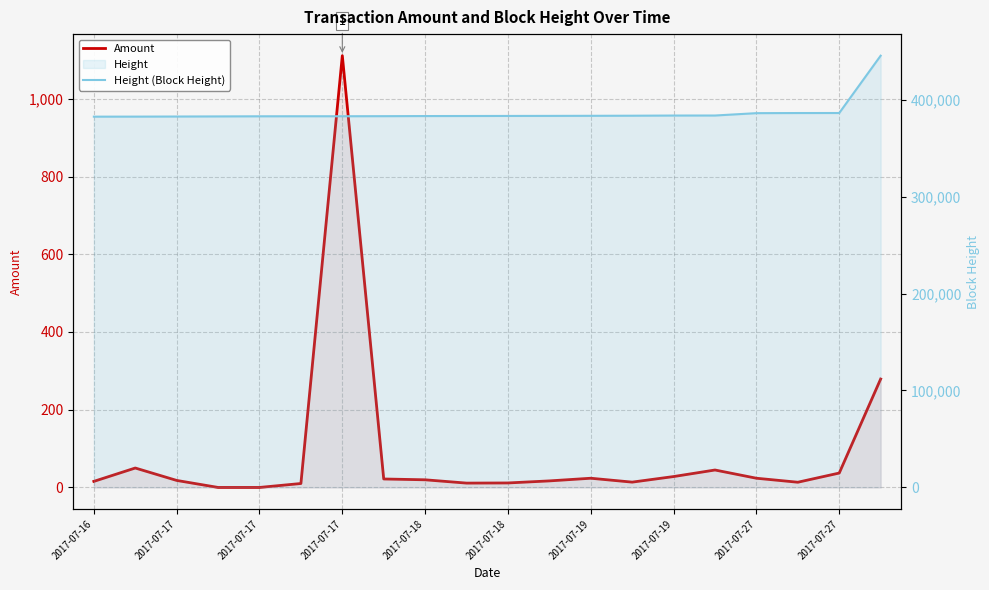

True or false: Amount has a value of 50.0 at 2017-07-17.

True